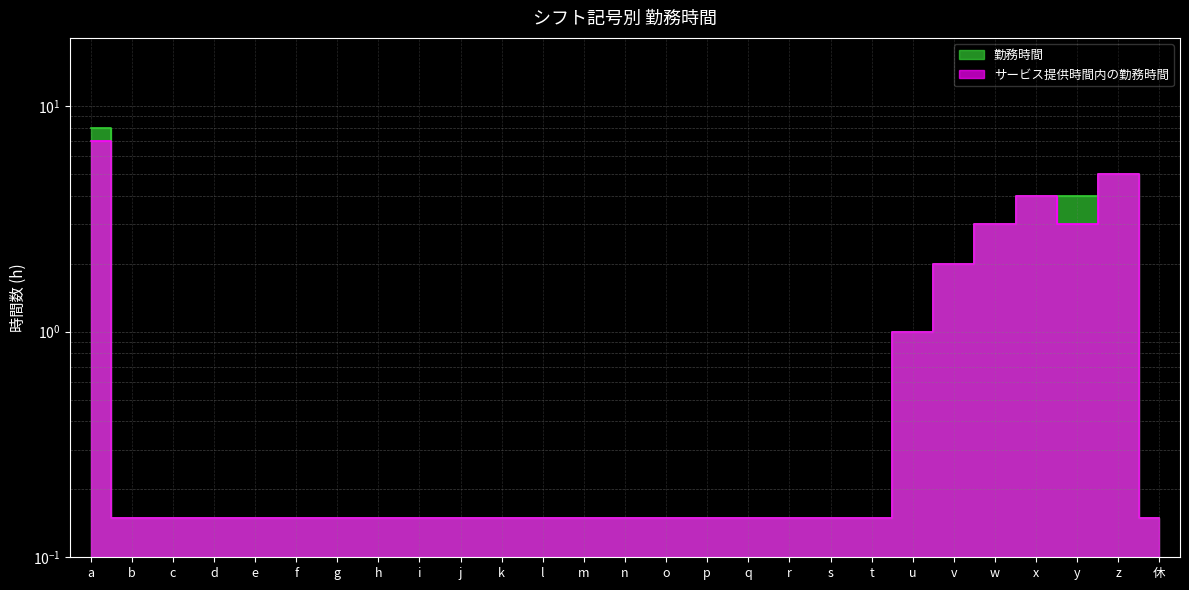

Which has a higher value, z or m?

z